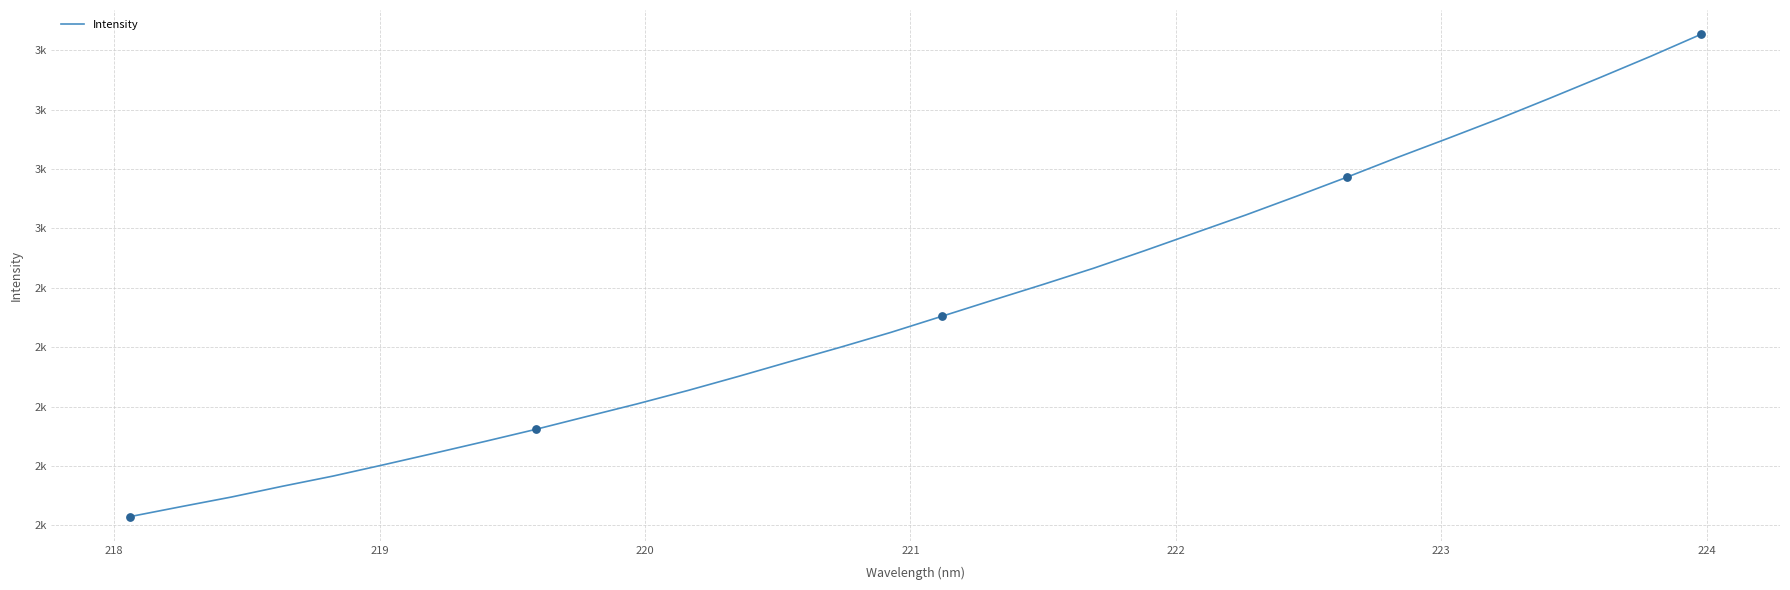

Is this an area chart (filled region under the line)?

No